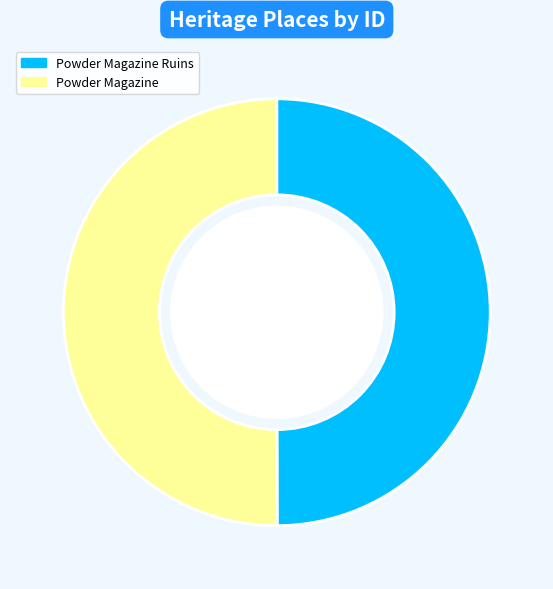

Is it true that Powder Magazine Ruins is 63% of the pie?

False